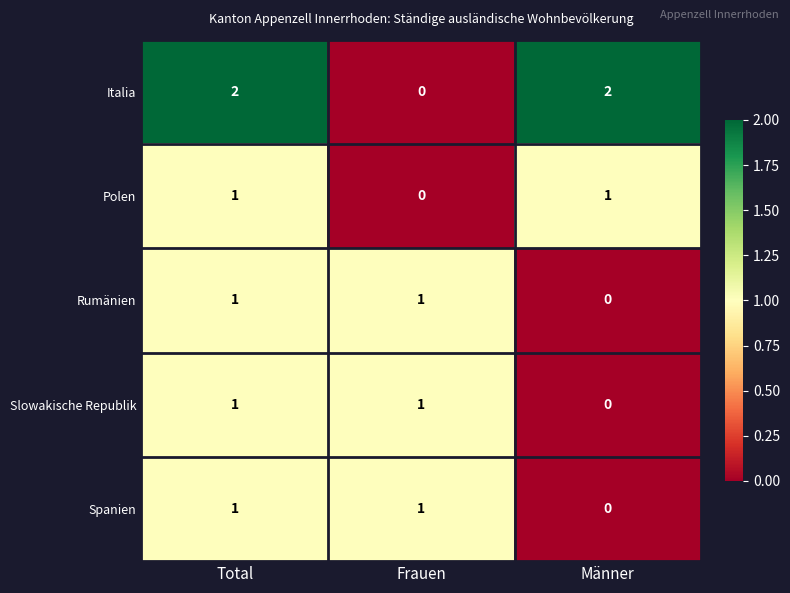

Where is Spanien nearest to the value 0?

Männer